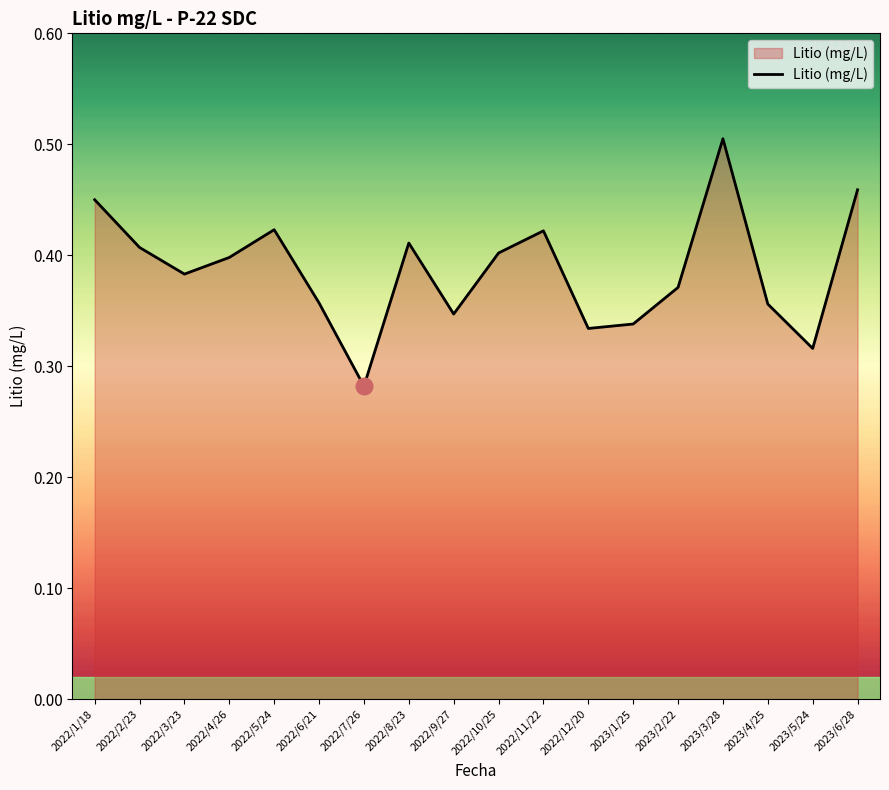

What position from the left is 2022/3/23?

3